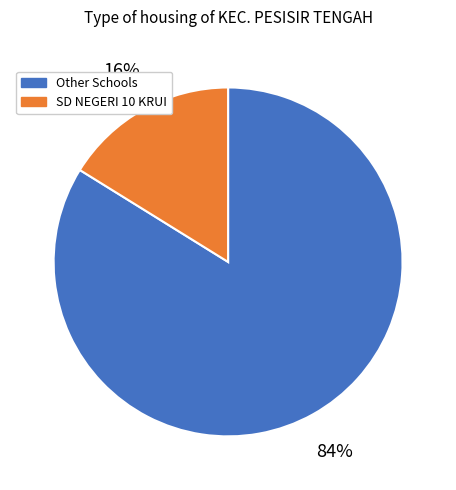

Does any single category account for the majority?

Yes